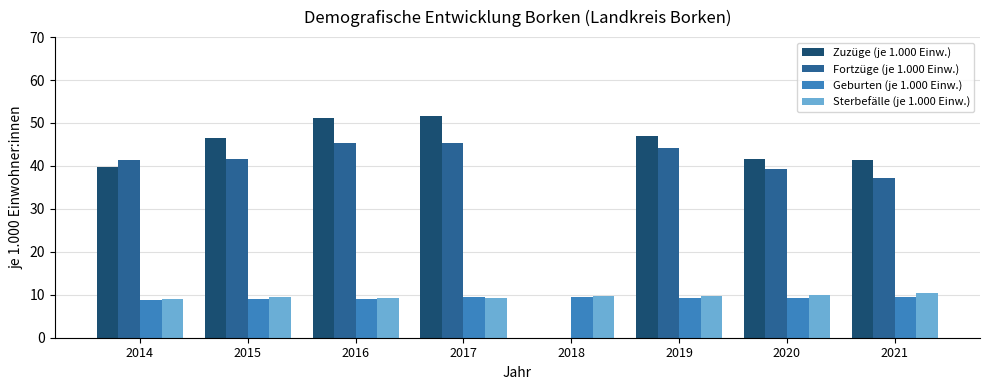

What is the greatest value displayed?

51.7